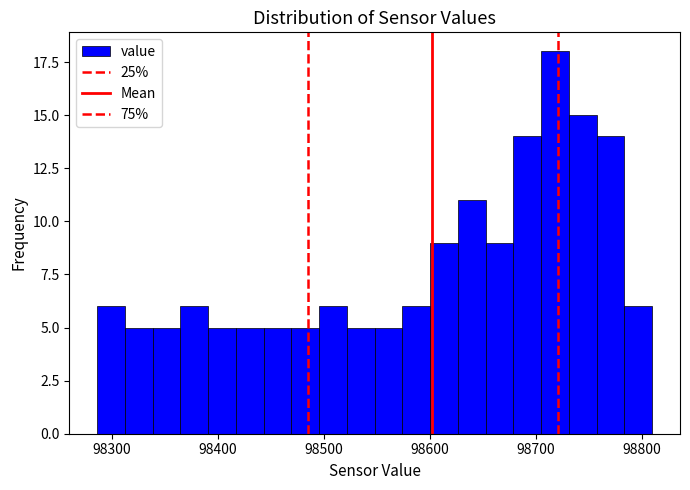

Read against the x-axis, roughly where is the centre of the tallest bar?

98720